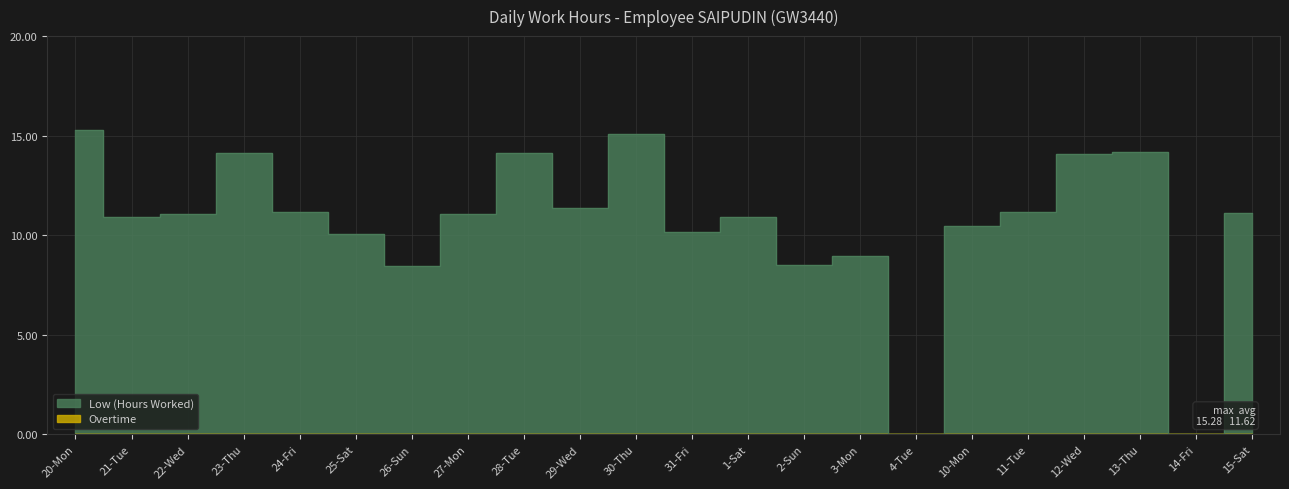

At which label does the data first exceed 11?

20-Mon